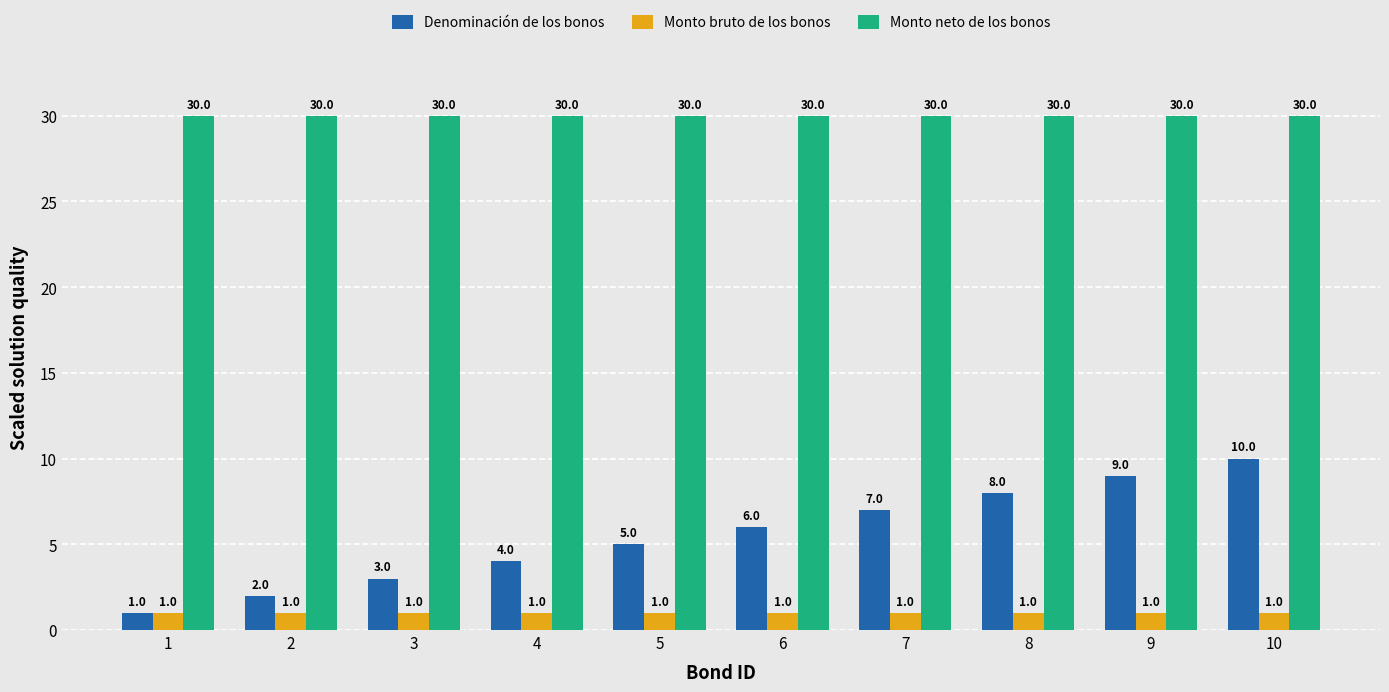

Where is Denominación de los bonos nearest to the value 5?

5